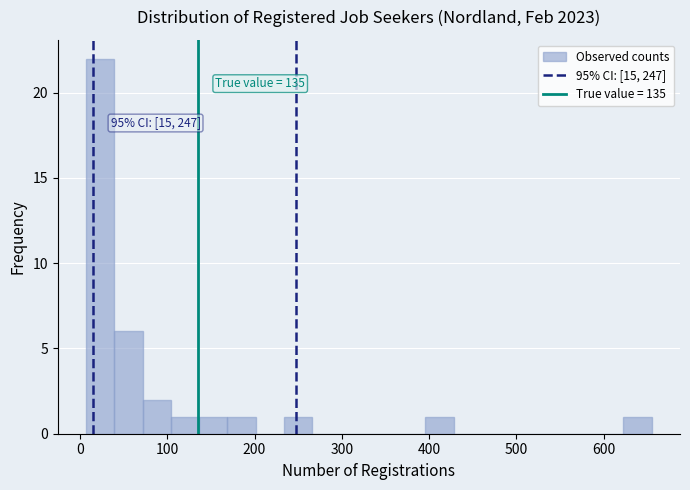

Read against the x-axis, roughly where is the centre of the tallest bar?

20